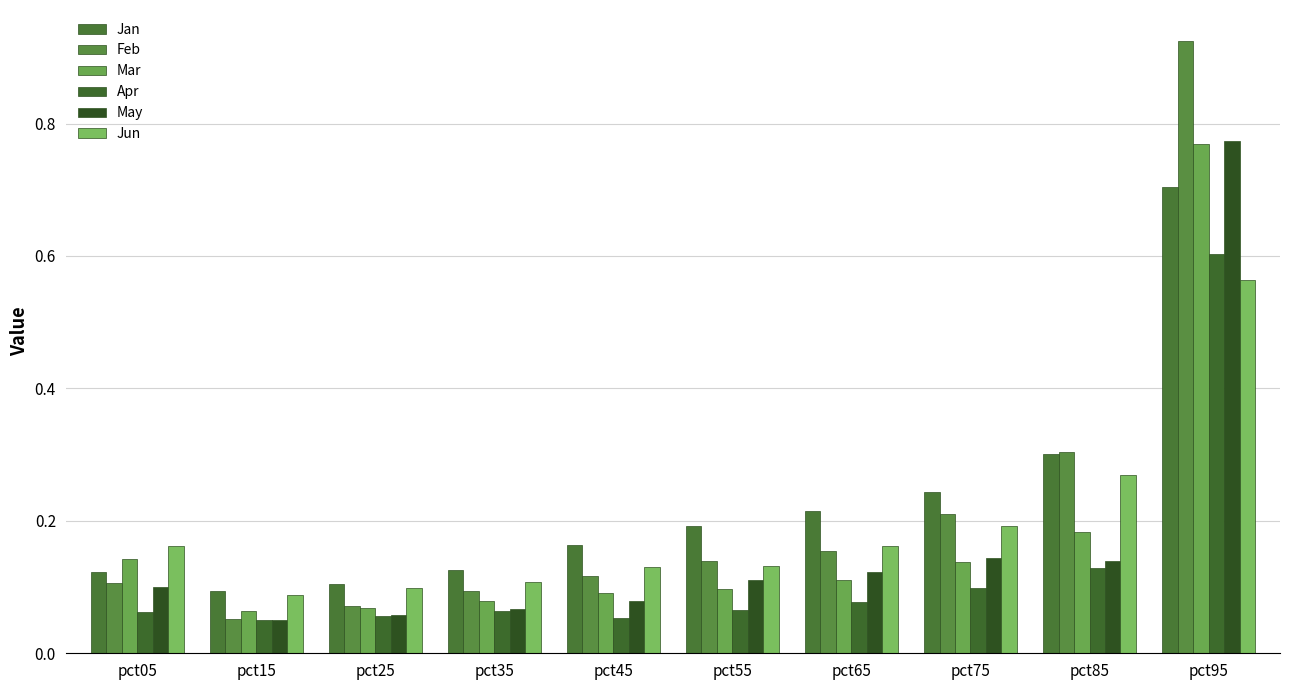

What are all the series names shown in the legend?

Jan, Feb, Mar, Apr, May, Jun